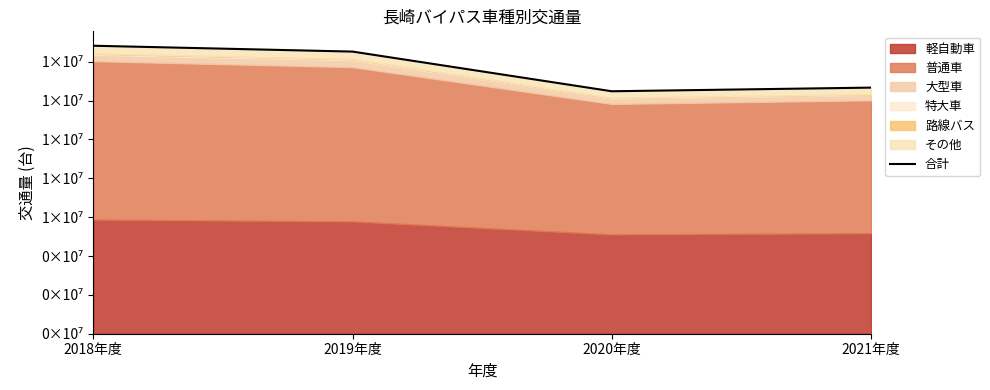

What value does the data have at 2020年度, to the nearest 50?

12478750